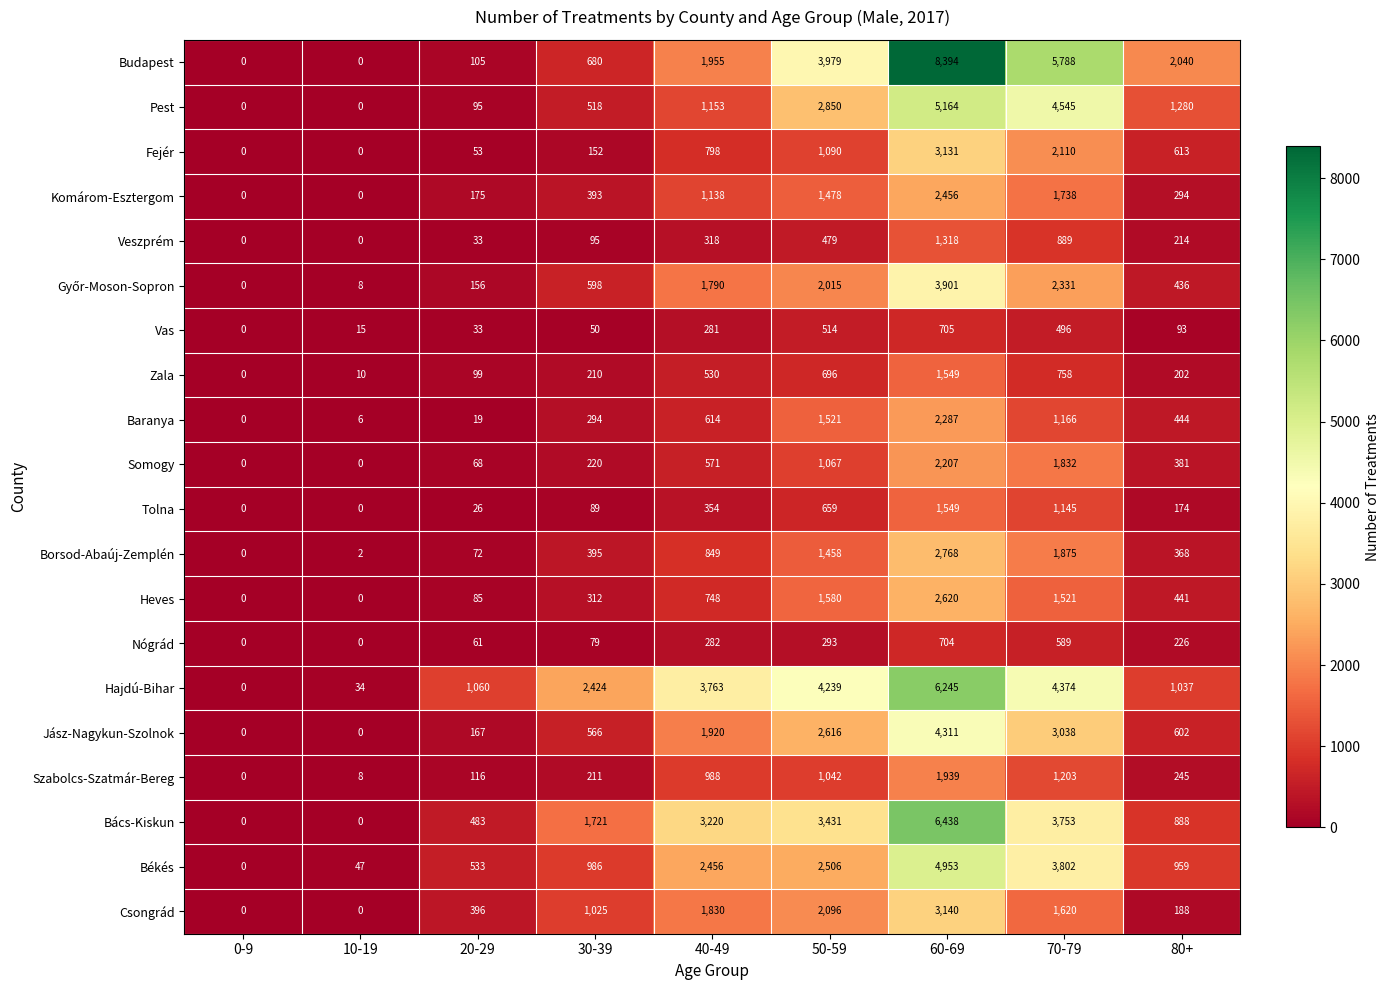

True or false: Nógrád has a value of 415 at 50-59.

False